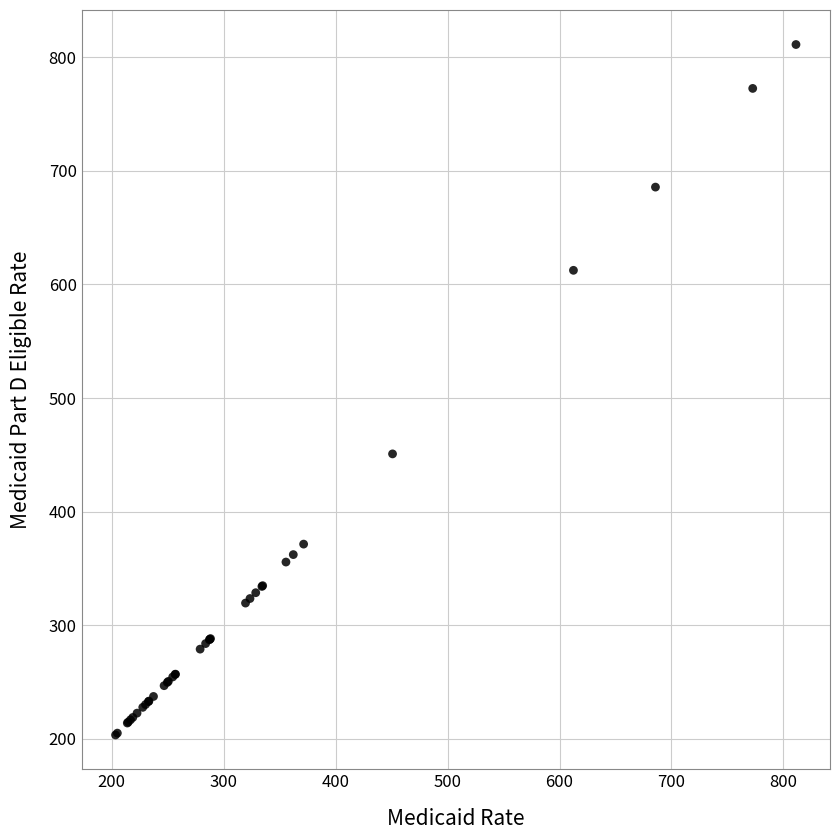

What Y value in the scatter plot is closest to 507?

450.8